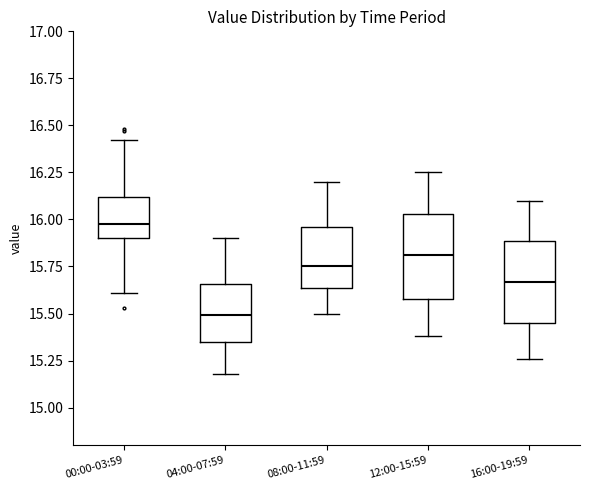

Where is the upper edge of the box for 08:00-11:59 on the y-axis? The values are not printed on the chart, so give them approximately, as read against the axis.

15.95